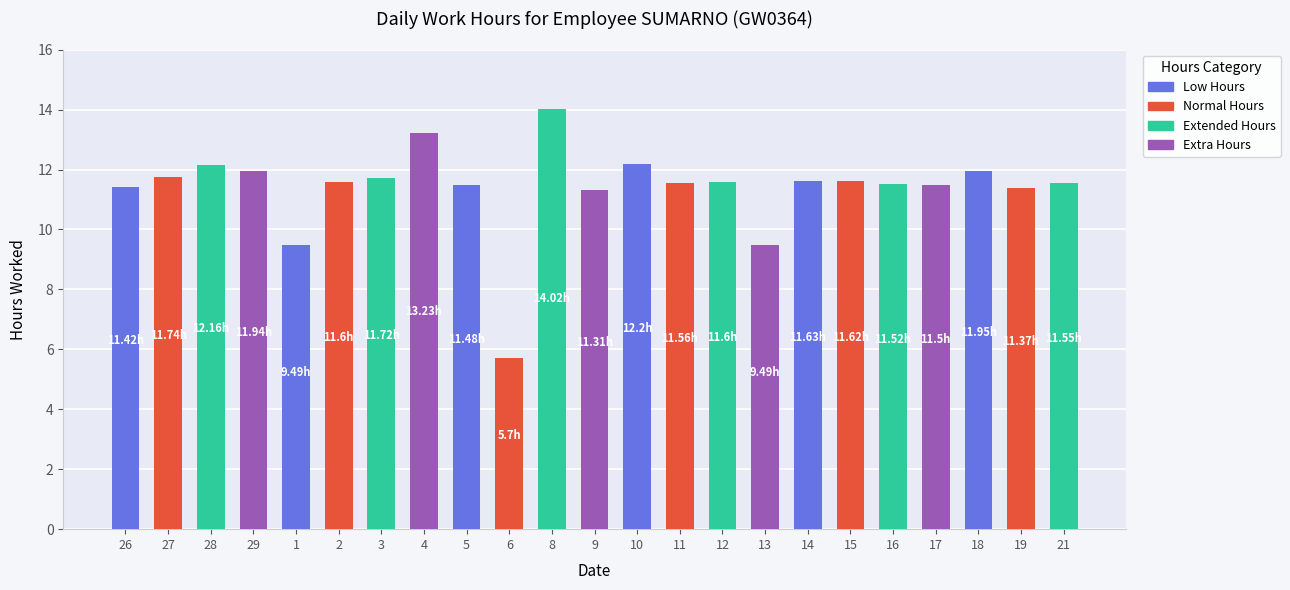

How many data points are less than 11?

3